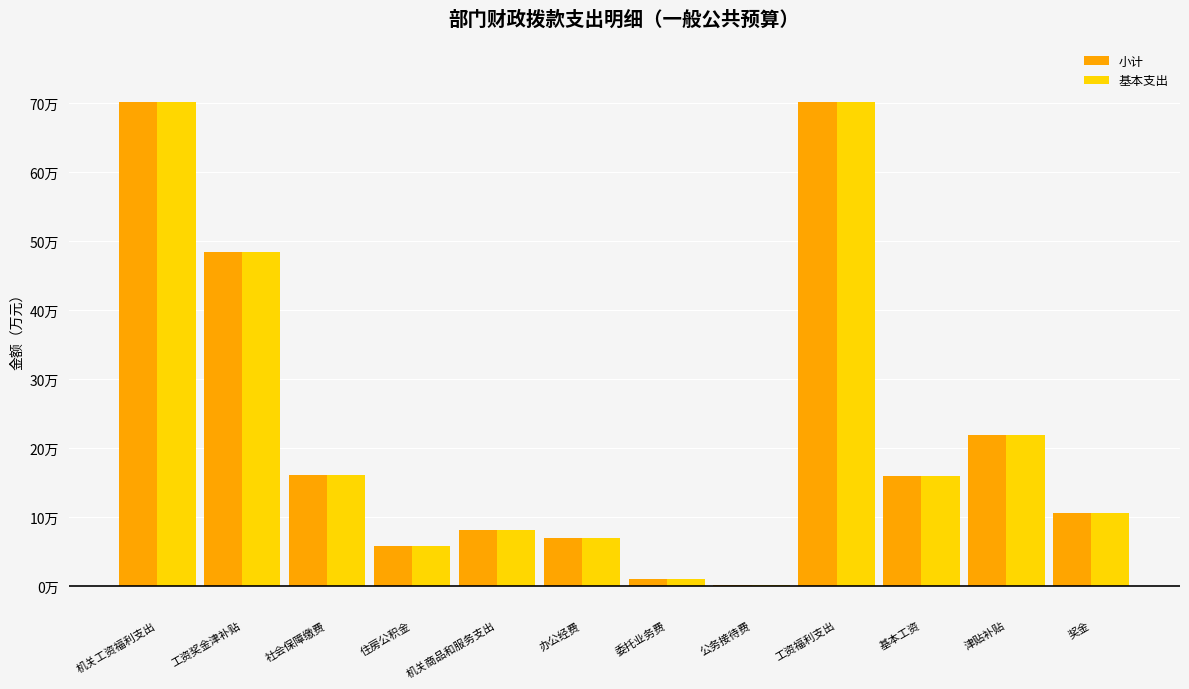

Does the chart contain stacked bars?

No